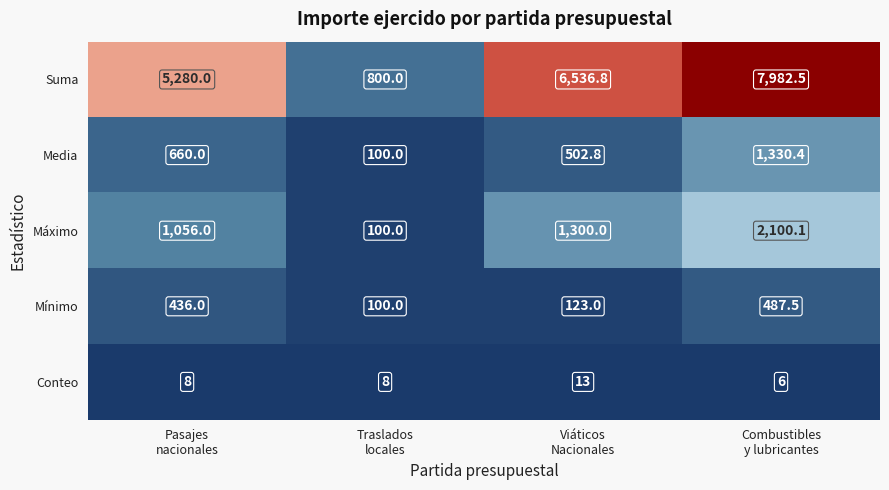

What is the sum of all Mínimo values?

1146.5